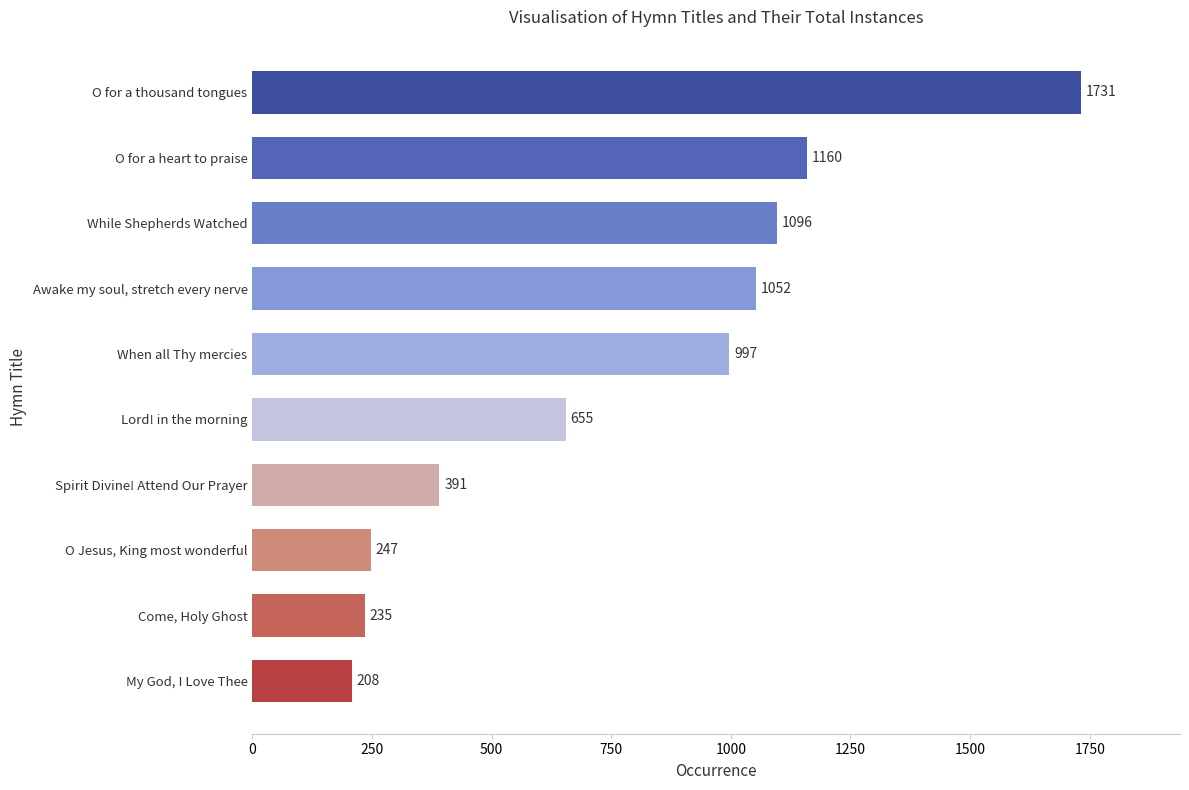

The chart shows a value of 1096 at While Shepherds Watched. True or false?

True